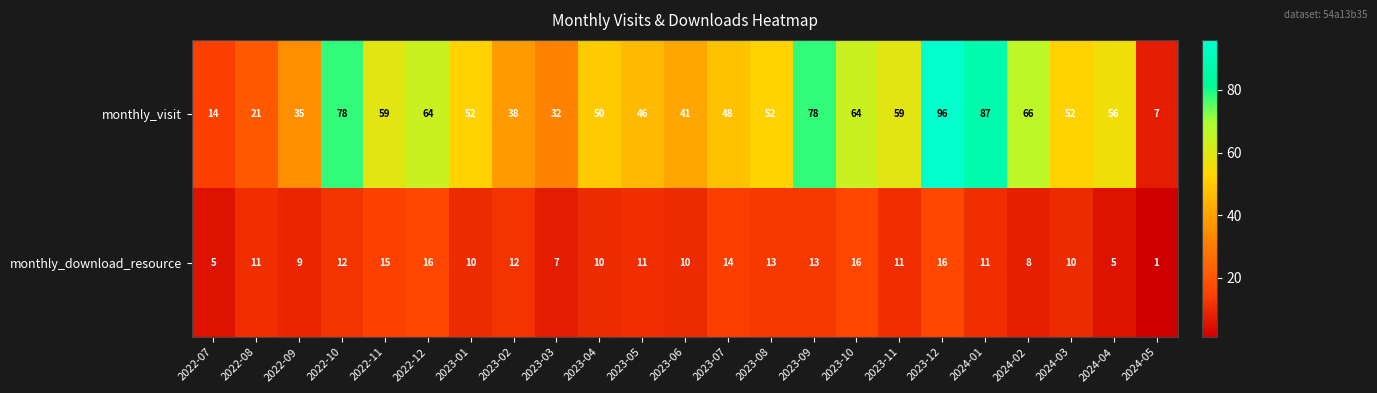

List the series in order of their overall mean, lowest first.

monthly_download_resource, monthly_visit